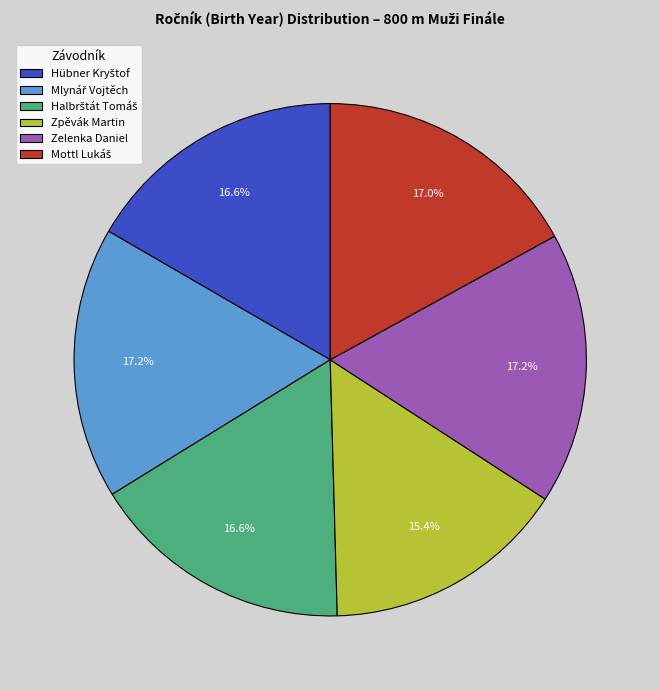

To the nearest percent, what percentage of the pie is Zpěvák Martin?

15%